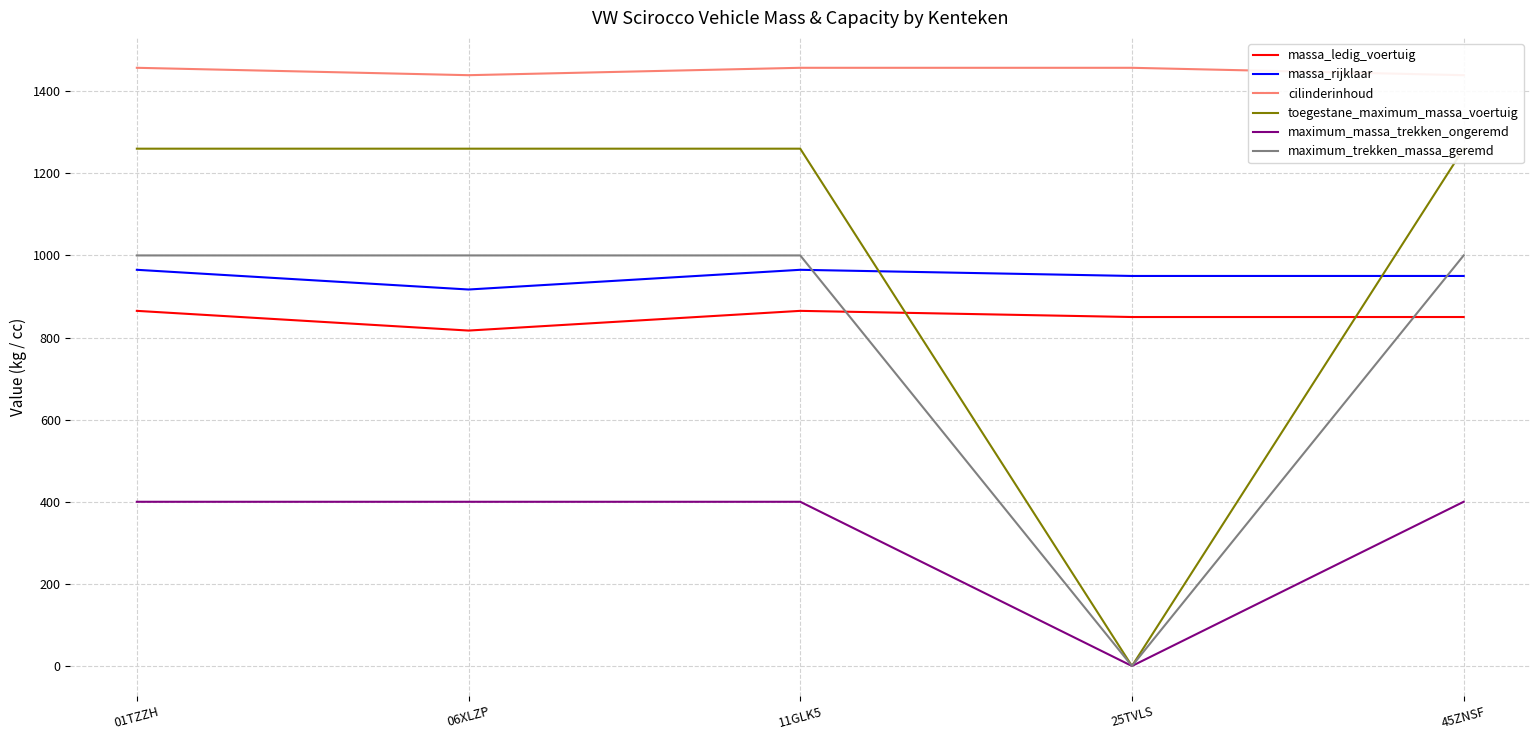

Does the chart display data point markers on the line(s)?

No